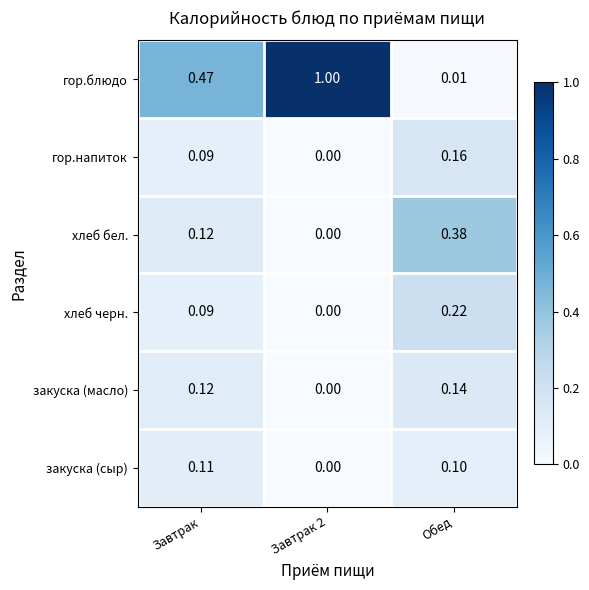

Between Завтрак and Завтрак 2, which series saw the biggest shift?

гор.блюдо